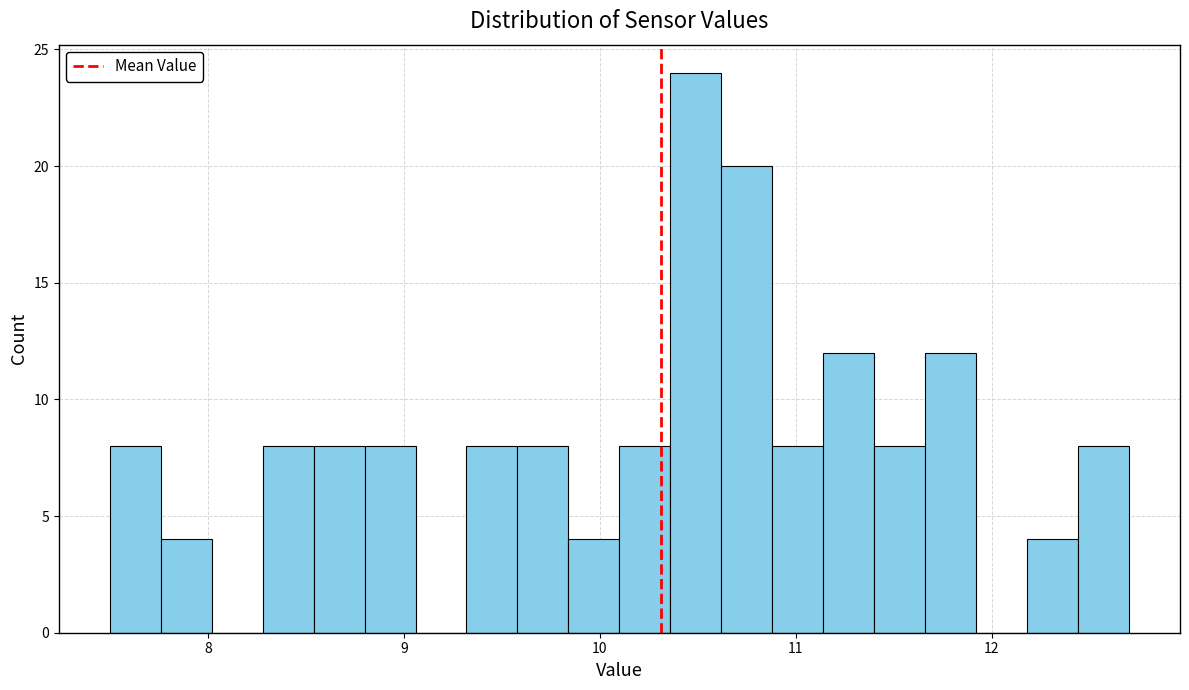

Around what value on the x-axis is the tallest bar? Give the approximate position of its centre, as read against the axis.

10.5